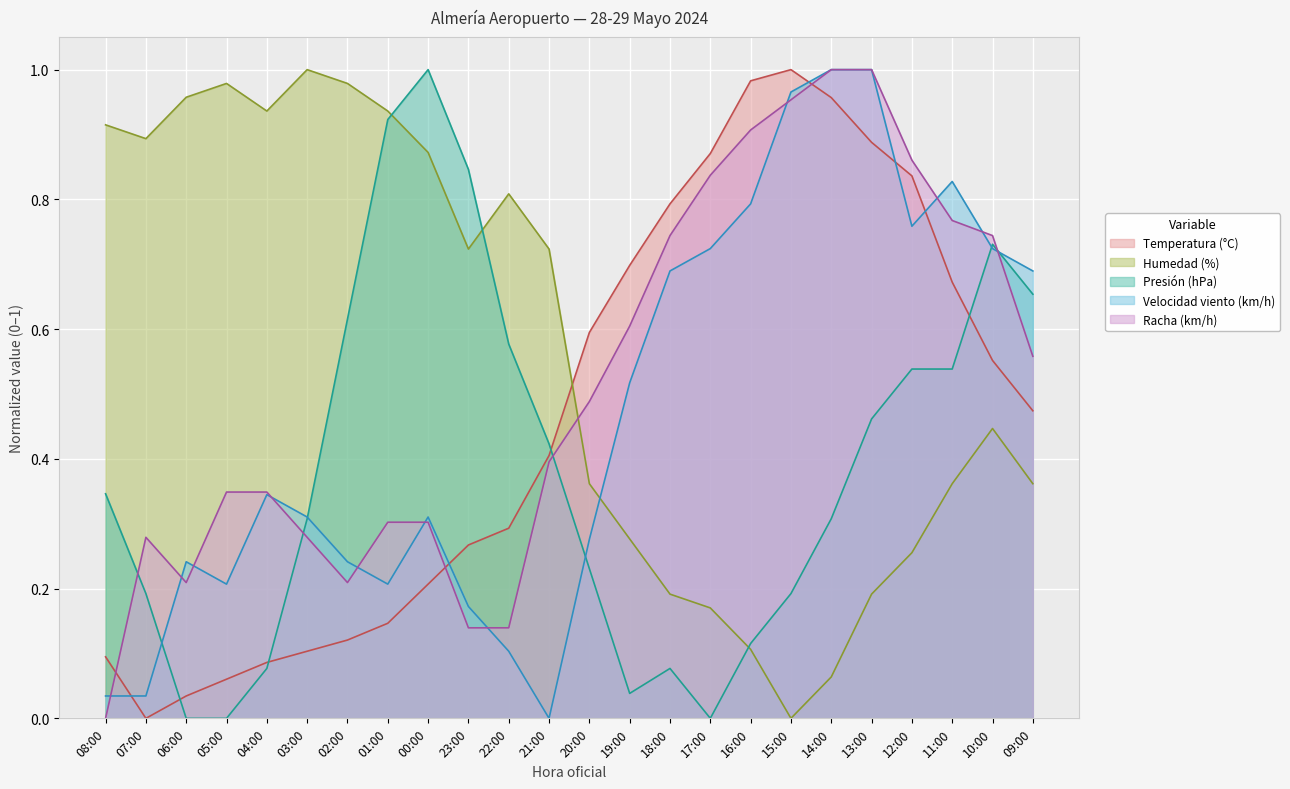

Between 20:00 and 09:00, which is larger?

20:00